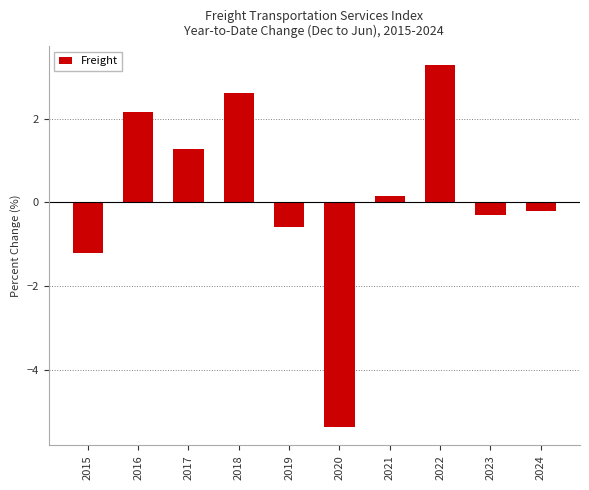

Approximately how many times larger is the value at 2021 compared to 2017?

0.1